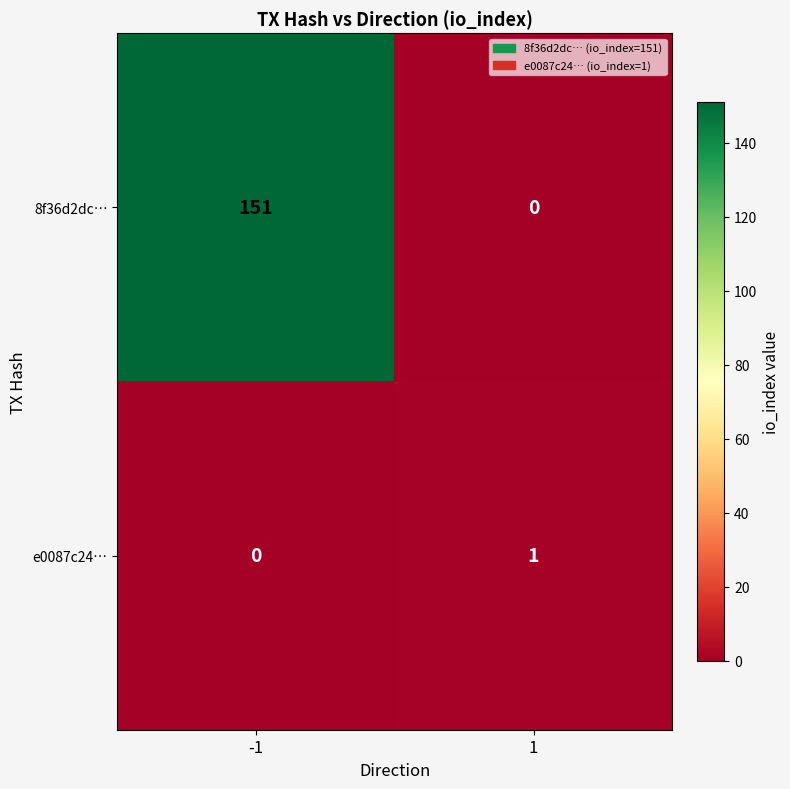

Reading left to right, list all the values displayed in this chart.

8f36d2dc…: 151	0
e0087c24…: 0	1